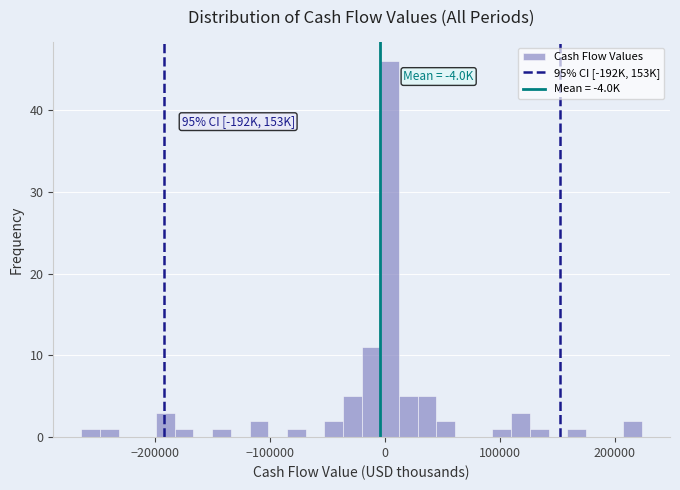

Around what value on the x-axis is the tallest bar? Give the approximate position of its centre, as read against the axis.

0